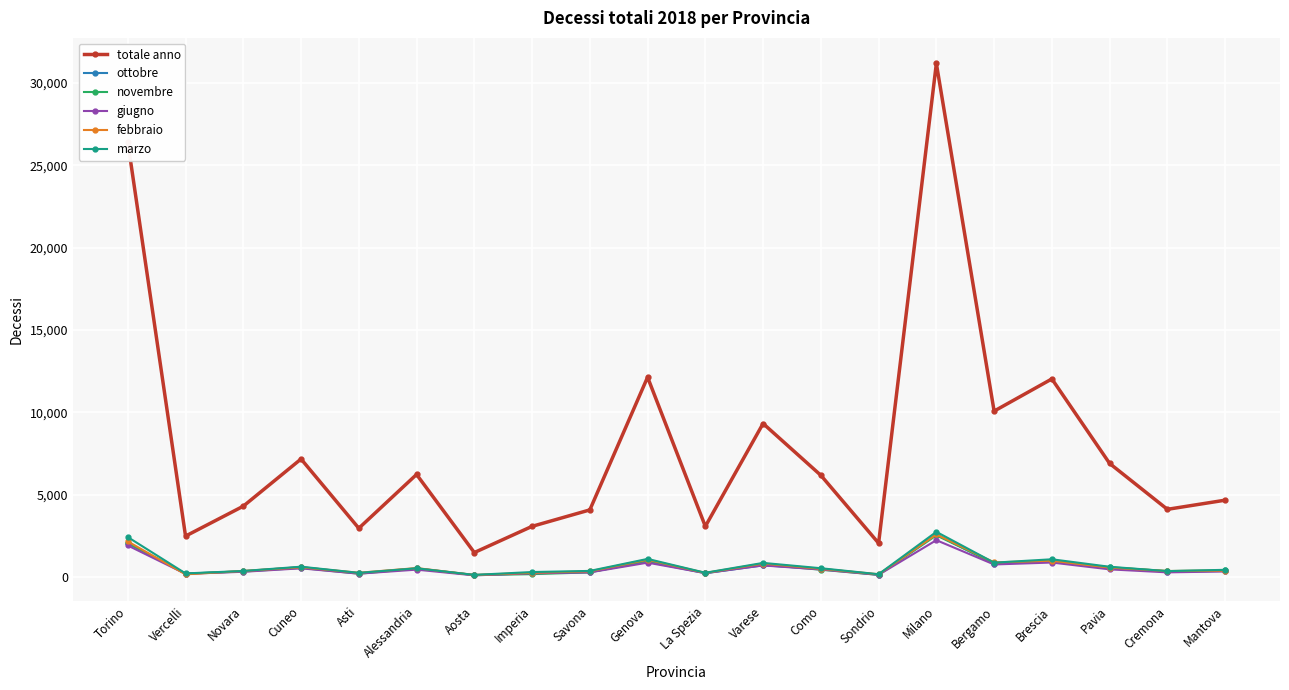

How many intersections are there between febbraio and marzo?

8